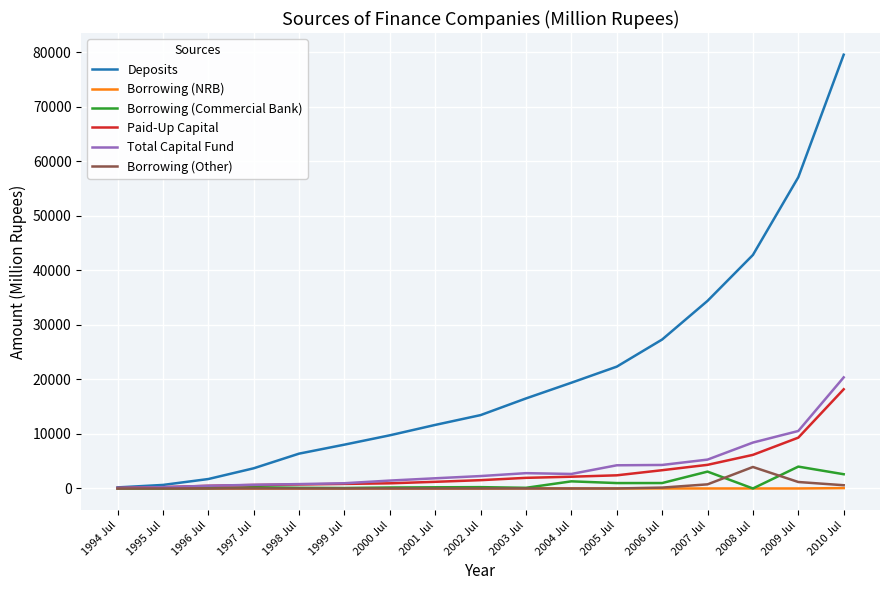

The value of Deposits at 2003 Jul is 25081.4. True or false?

False